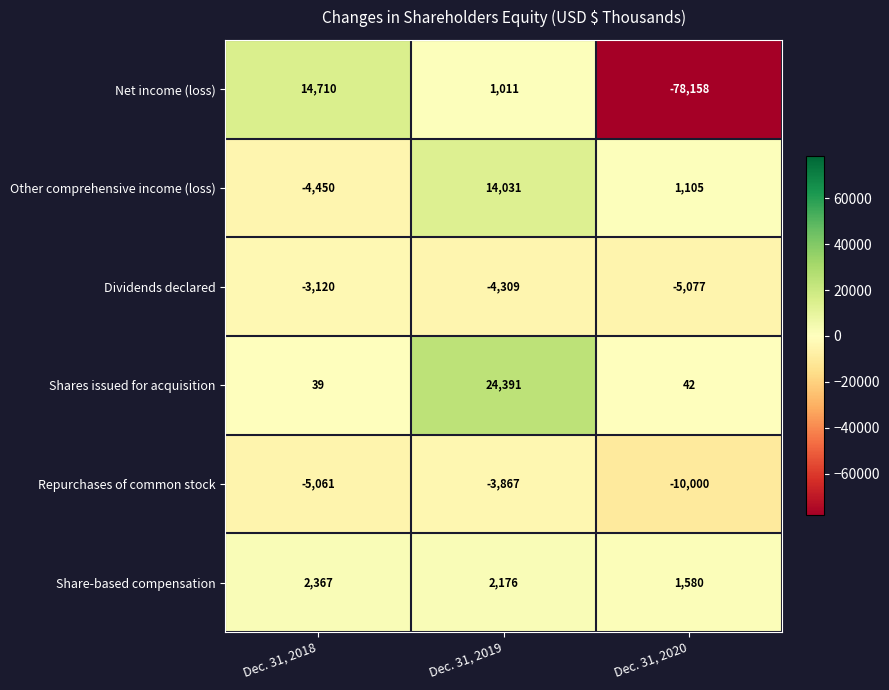

What is the difference between the Repurchases of common stock values at Dec. 31, 2020 and Dec. 31, 2019?

6133